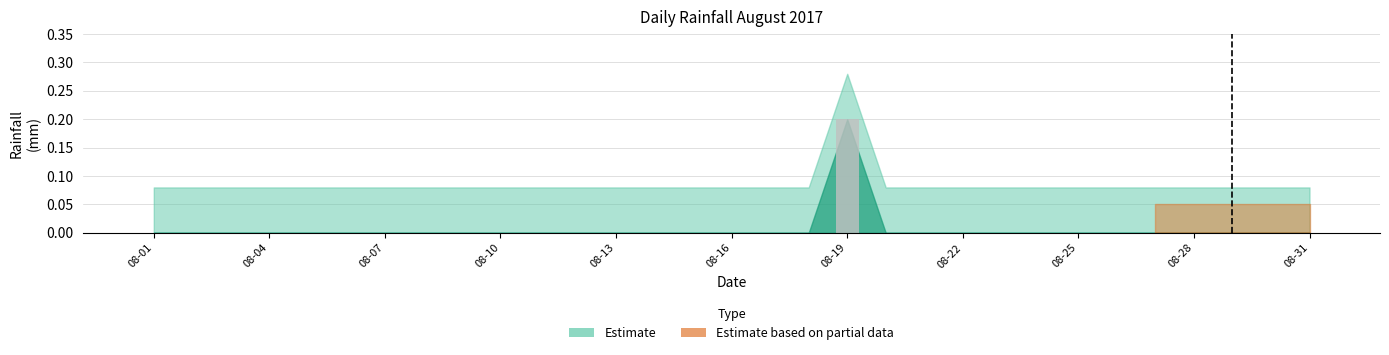

Count the number of data series in this chart.

1